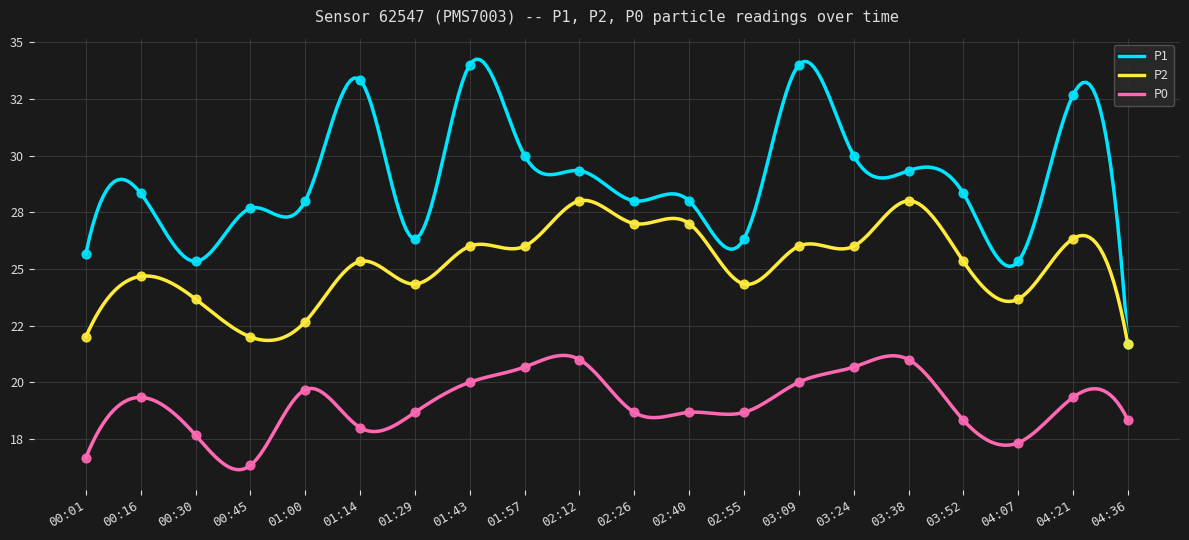

Which series contains the highest Y value?

P1